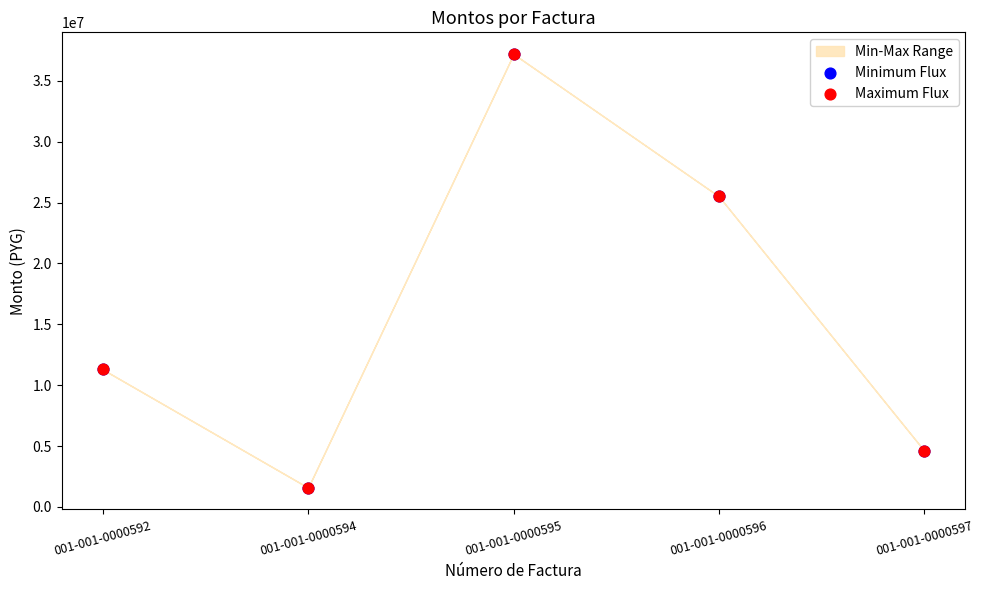

Which series has the widest spread of Y values?

Minimum Flux